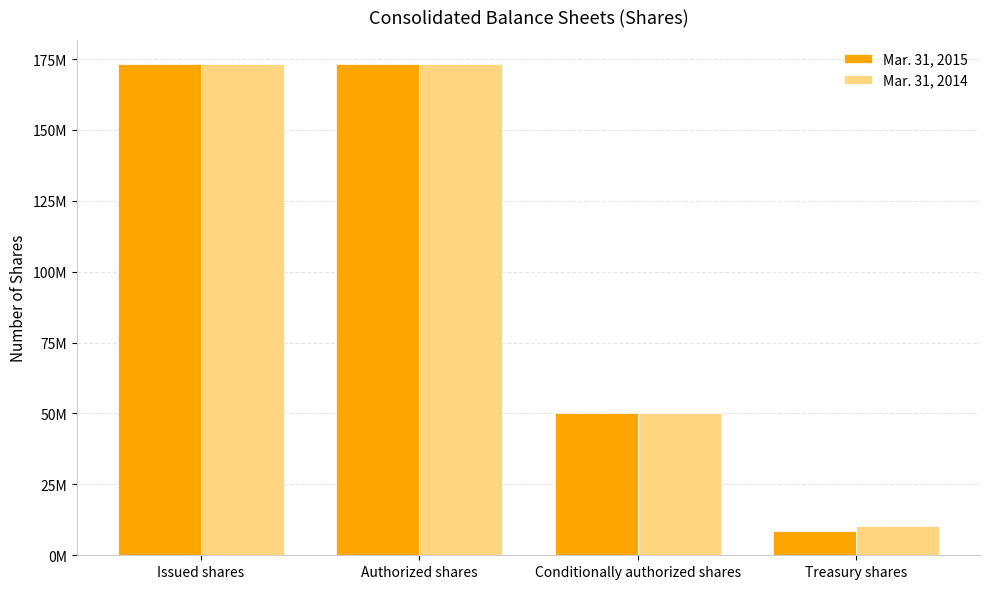

What is the total value across all series at Treasury shares?

18831000